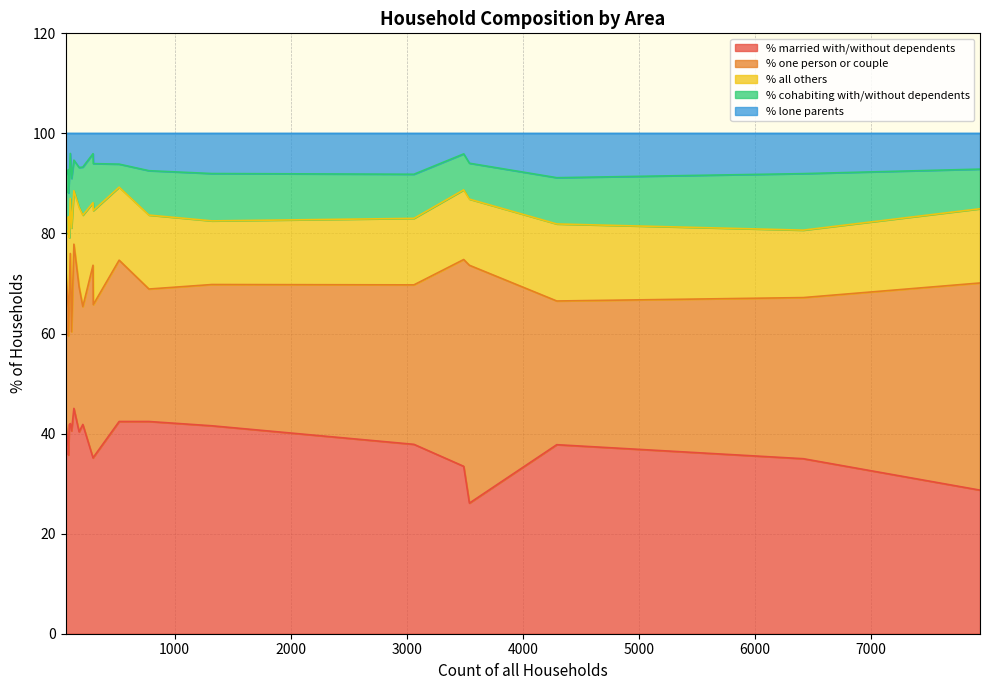

True or false: % married with/without dependents and % cohabiting with/without dependents intersect in this chart.

False